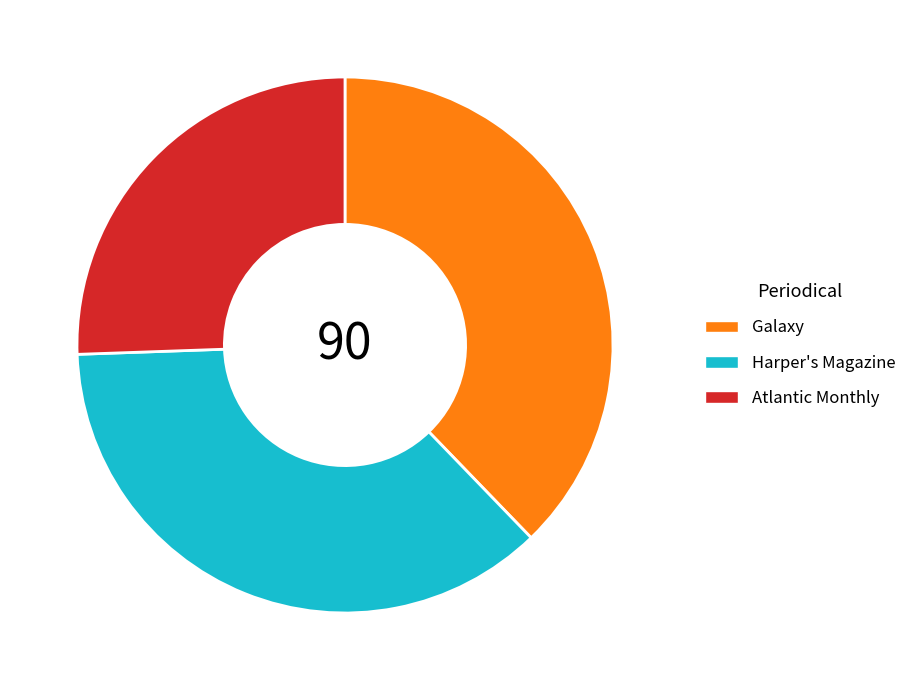

Which slice is the largest?

Galaxy